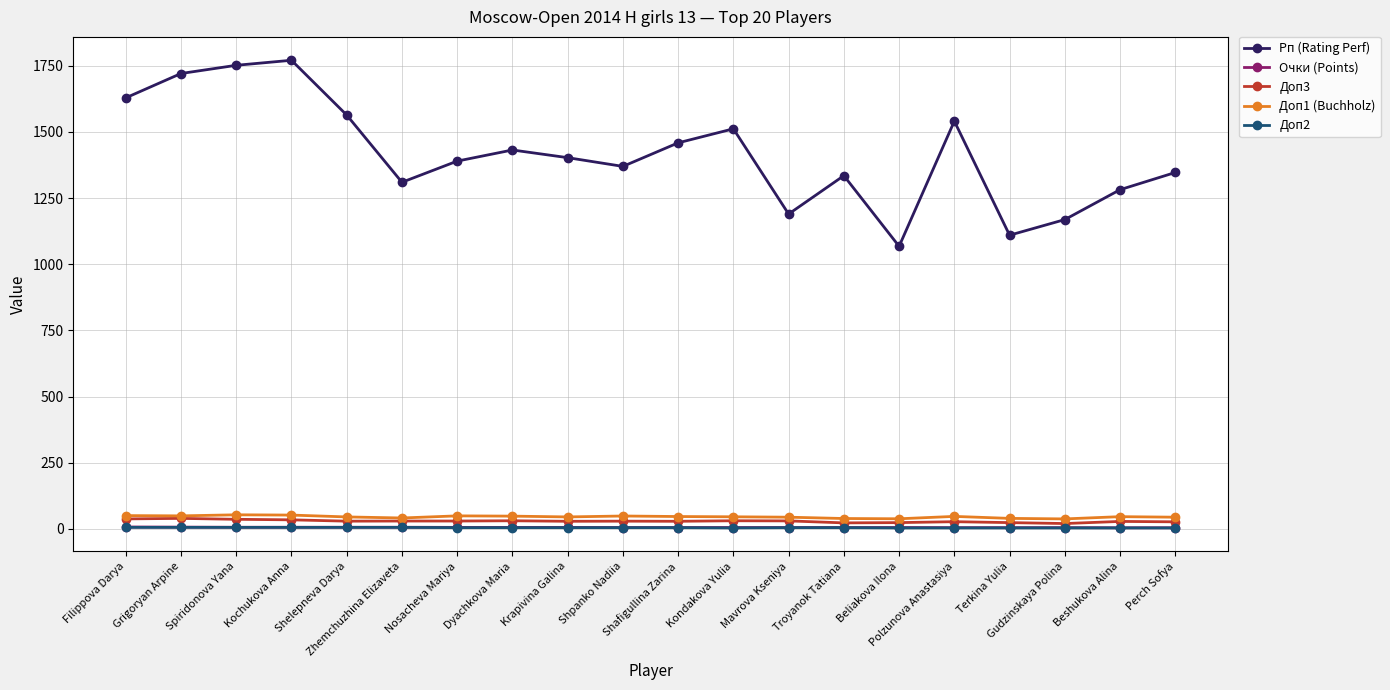

What is the maximum value shown in the chart?

1771.0